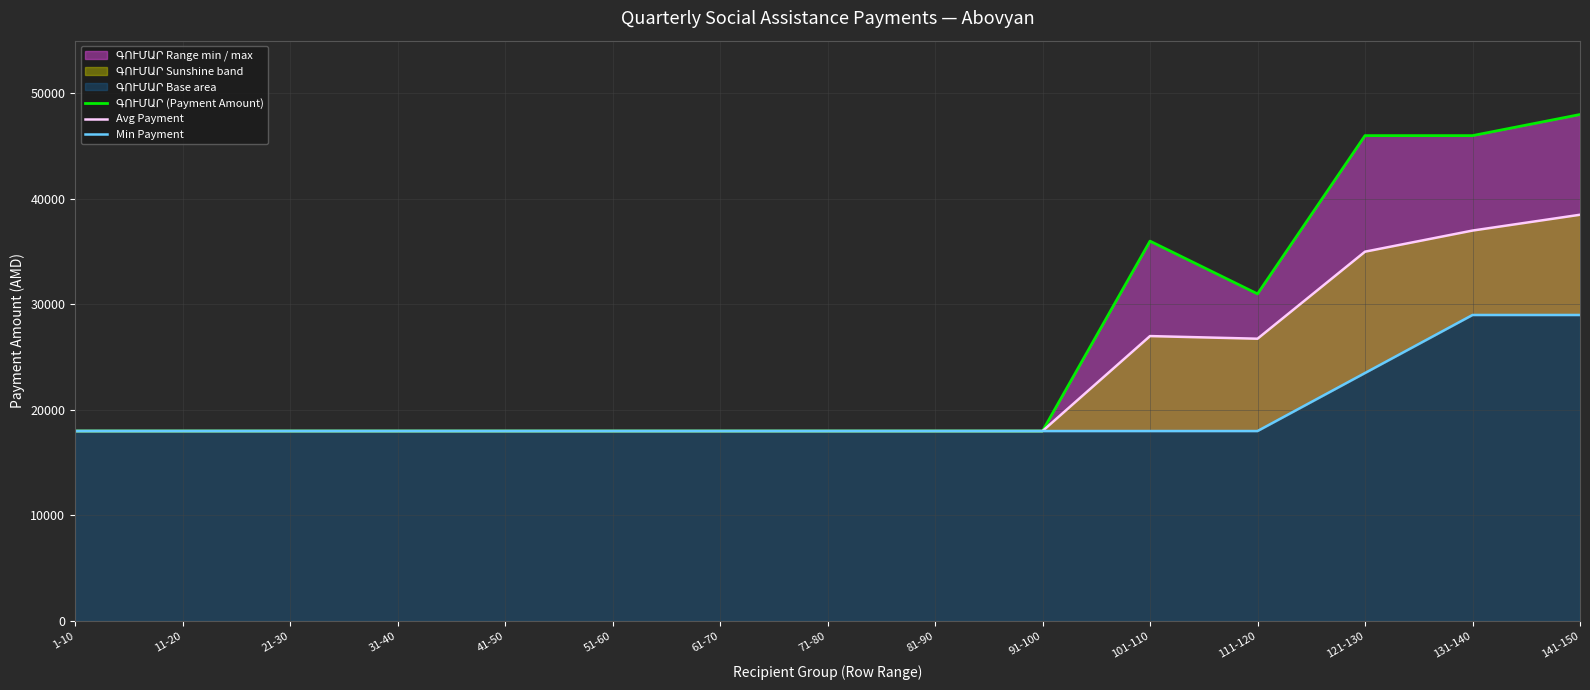

Does the chart have visible grid lines?

Yes